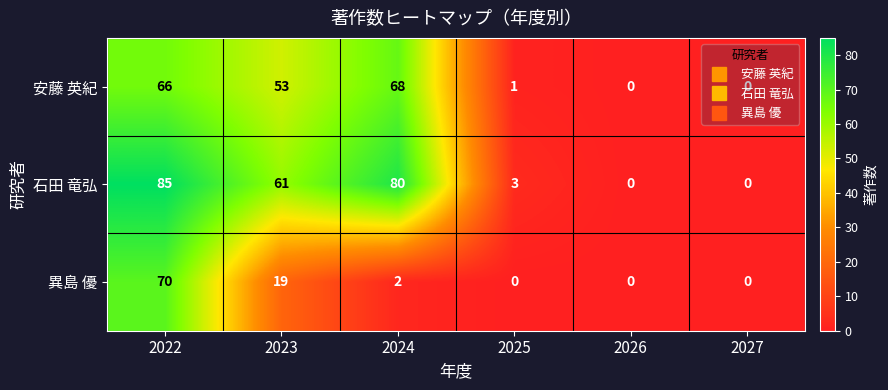

How many values in the 石田 竜弘 series are below 61?

3